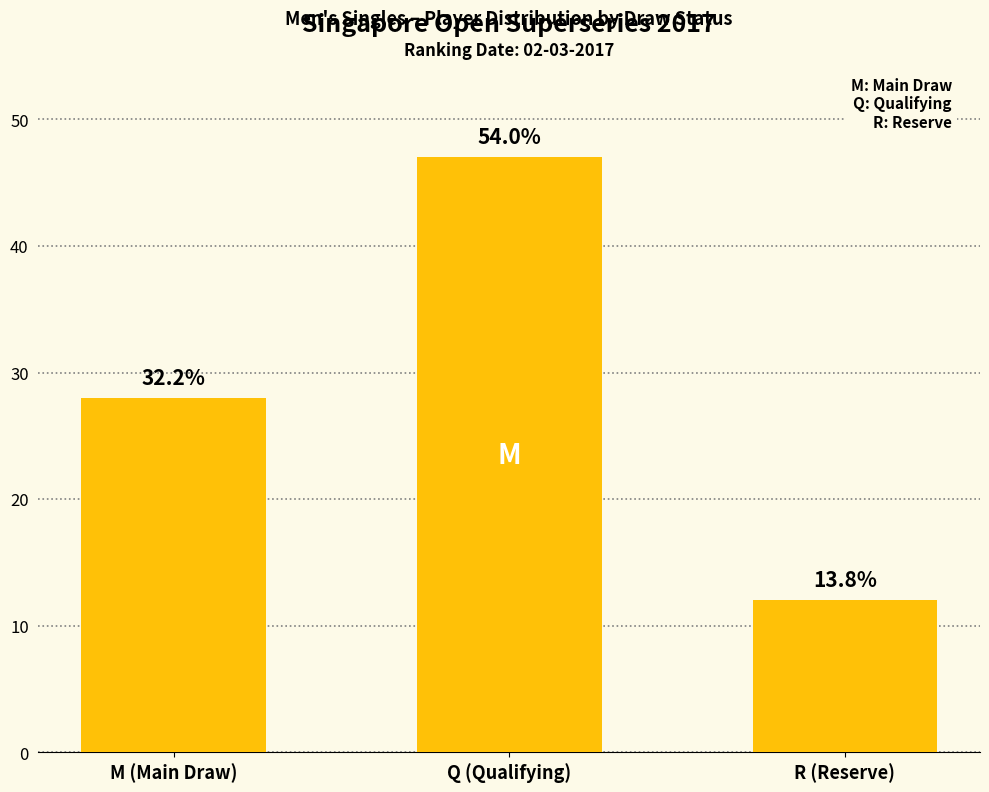

Reading left to right, list all the values displayed in this chart.

M (Main Draw)=28	Q (Qualifying)=47	R (Reserve)=12